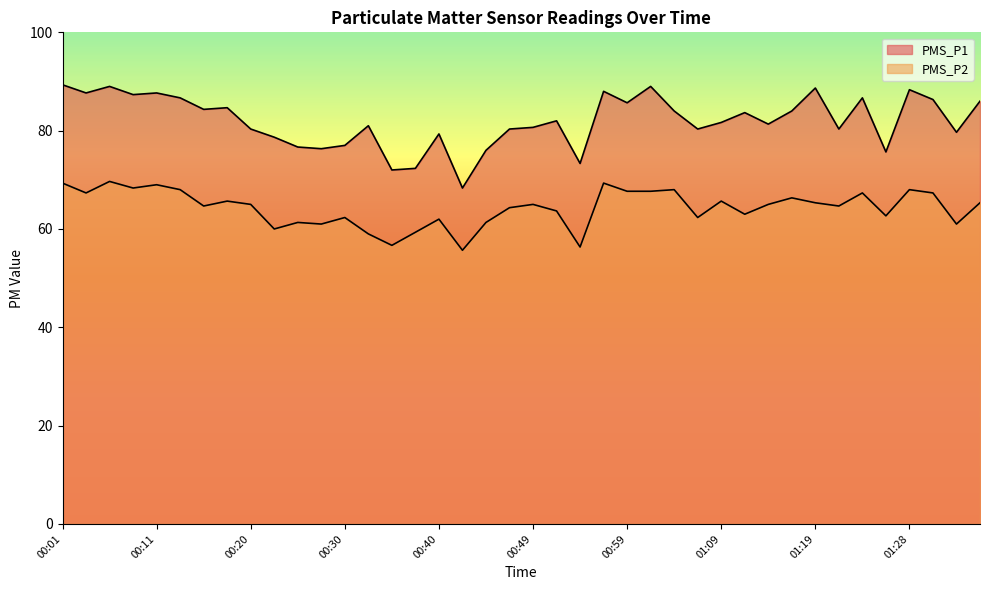

How many lines are shown in the chart?

2